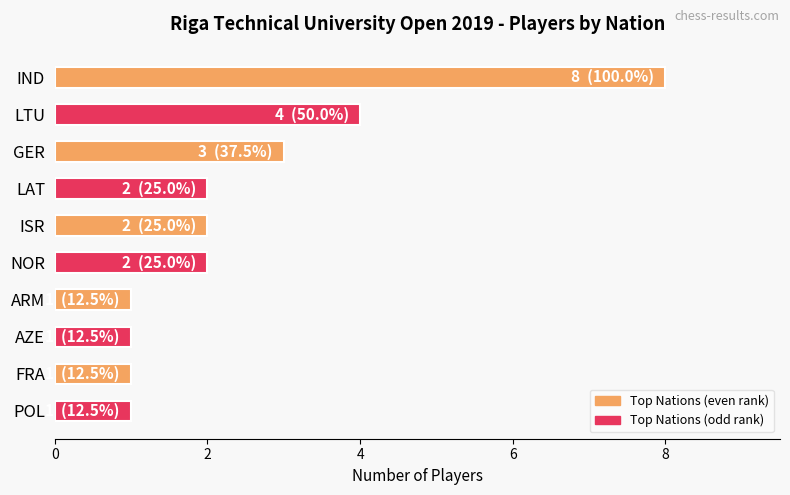

Reading bottom to top, list all the values displayed in this chart.

POL=1	FRA=1	AZE=1	ARM=1	NOR=2	ISR=2	LAT=2	GER=3	LTU=4	IND=8